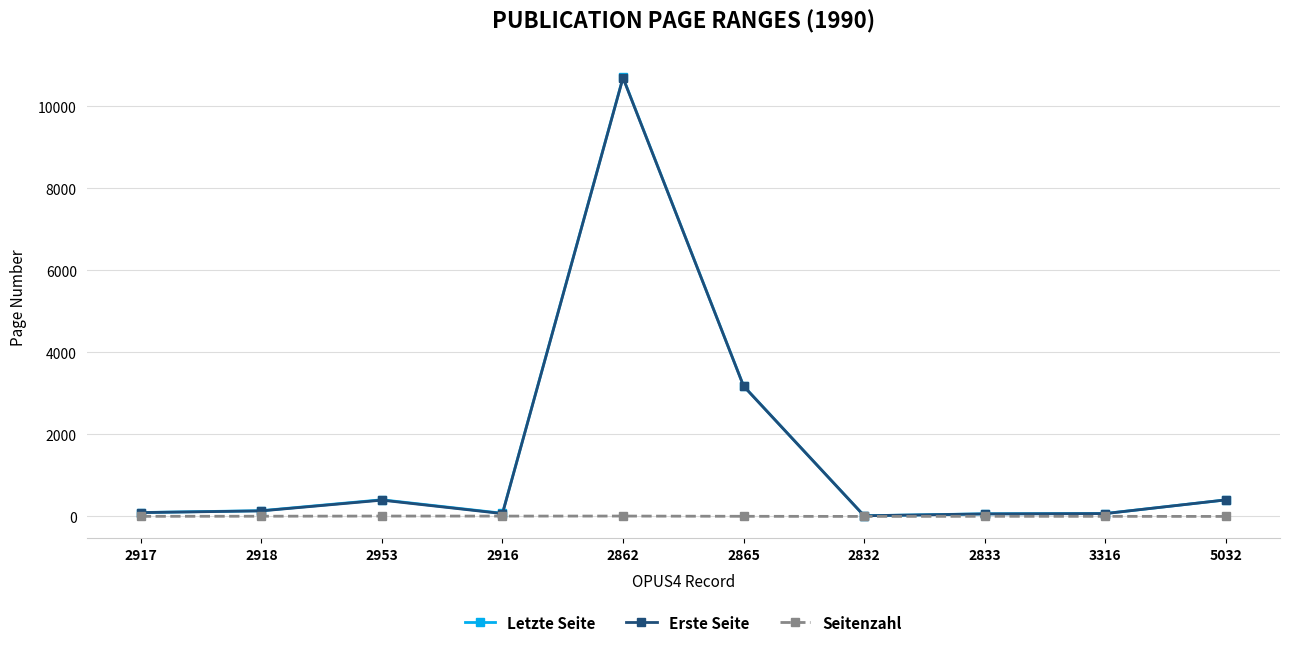

Where is Erste Seite nearest to the value 5356?

2865